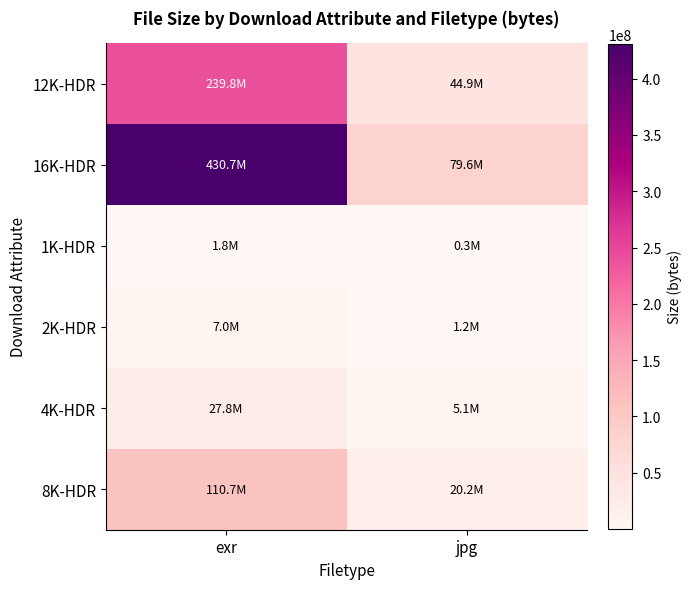

Reading left to right, list all the values displayed in this chart.

12K-HDR: exr=239754324	jpg=44876615
16K-HDR: exr=430723231	jpg=79613210
1K-HDR: exr=1766099	jpg=298181
2K-HDR: exr=6961912	jpg=1224019
4K-HDR: exr=27829770	jpg=5056310
8K-HDR: exr=110654363	jpg=20189576